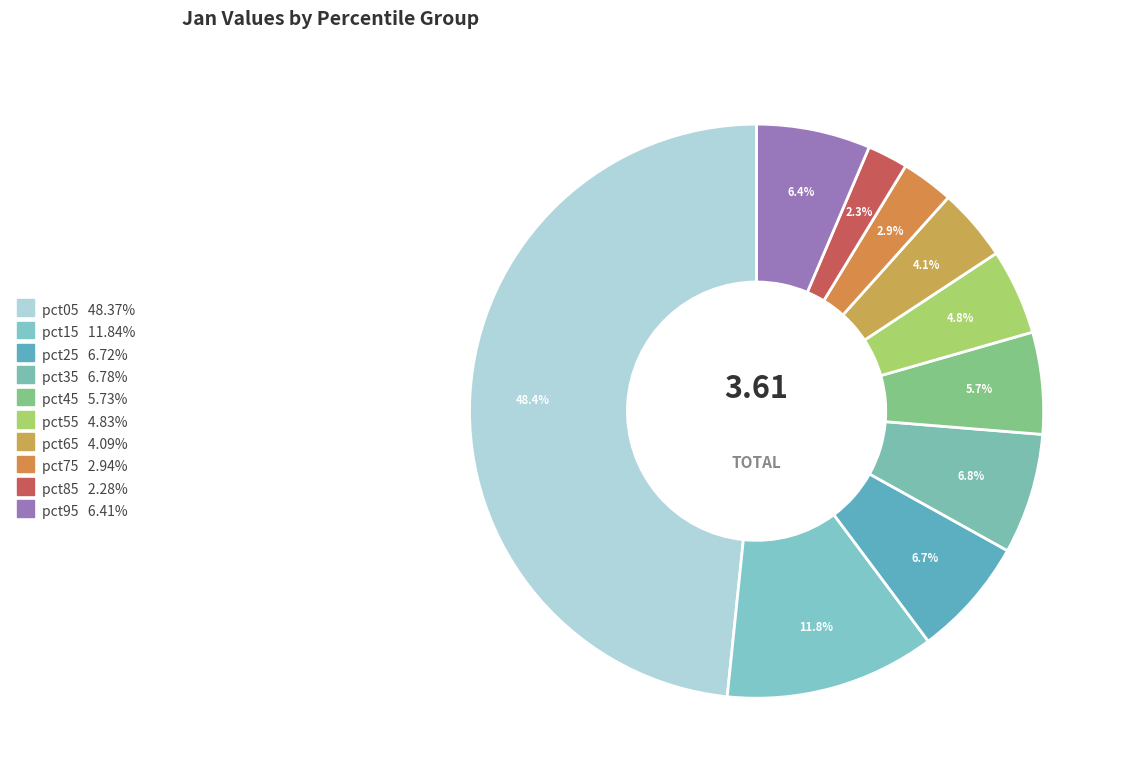

How many slices are in this pie chart?

10